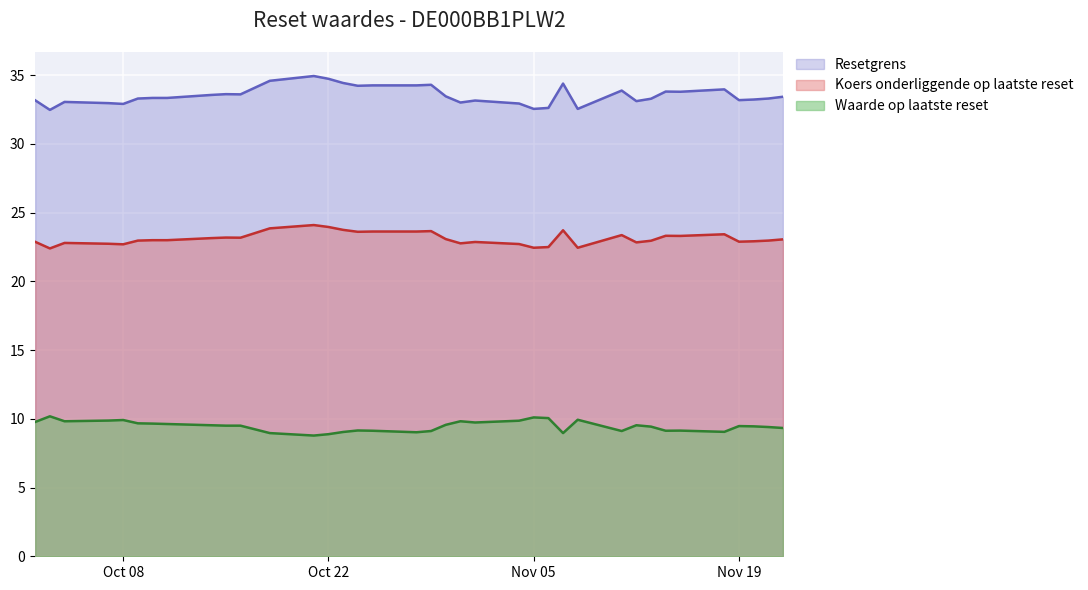

Which series has the largest range (max minus min)?

Resetgrens